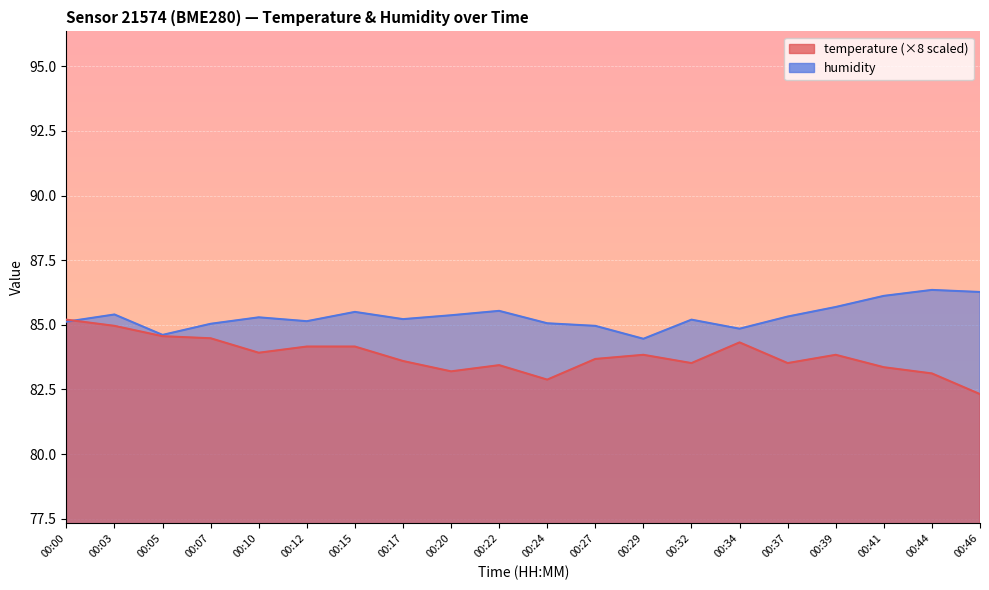

Between which two adjacent categories do temperature and humidity first intersect?

00:00 and 00:03